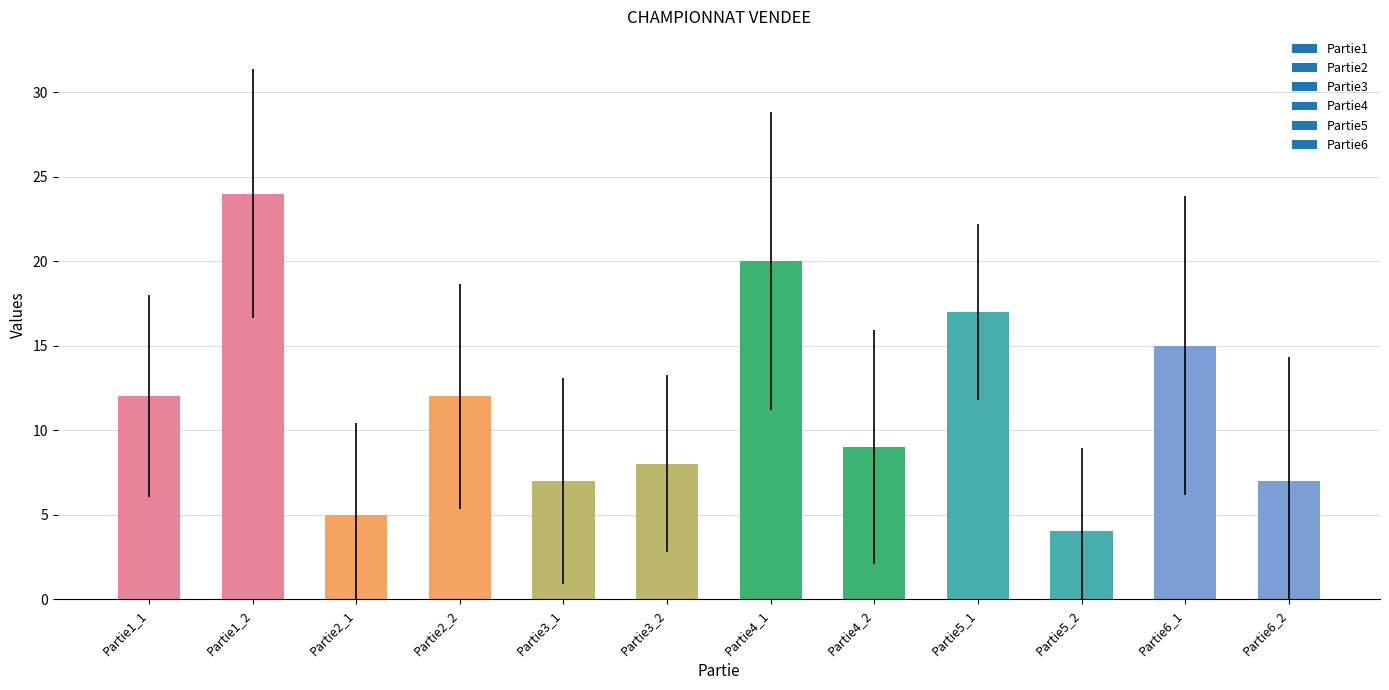

What is the sum of the values at Partie3_2 and Partie3_1?

15